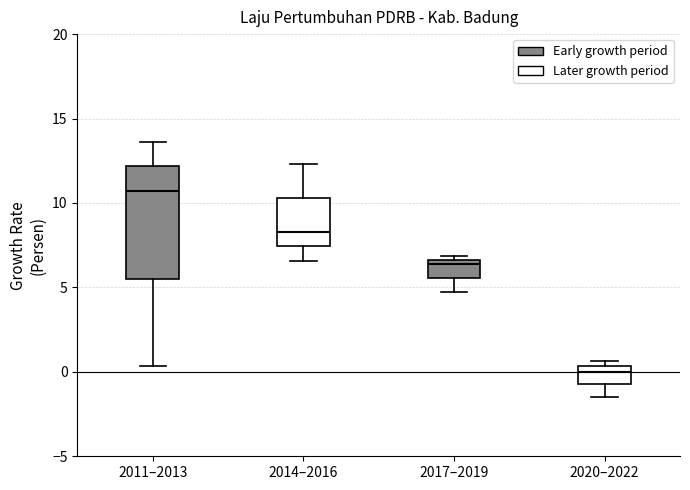

Reading left to right, transcribe this box plot: for each box, give where its median line is, the range the box spans, and where its two whiskers end, as read against the y-axis. The values are not printed on the chart, so give them approximately, as read against the axis.

2011–2013: median 10.5, box 5.5 to 12.0, whiskers 0.5 to 13.5
2014–2016: median 8.5, box 7.5 to 10.5, whiskers 6.5 to 12.5
2017–2019: median 6.5 (just below the box's upper edge), box 5.5 to 6.5, whiskers 4.5 to 7.0
2020–2022: median 0.0, box -0.5 to 0.5, whiskers -1.5 to 0.5 (just above the box's upper edge)